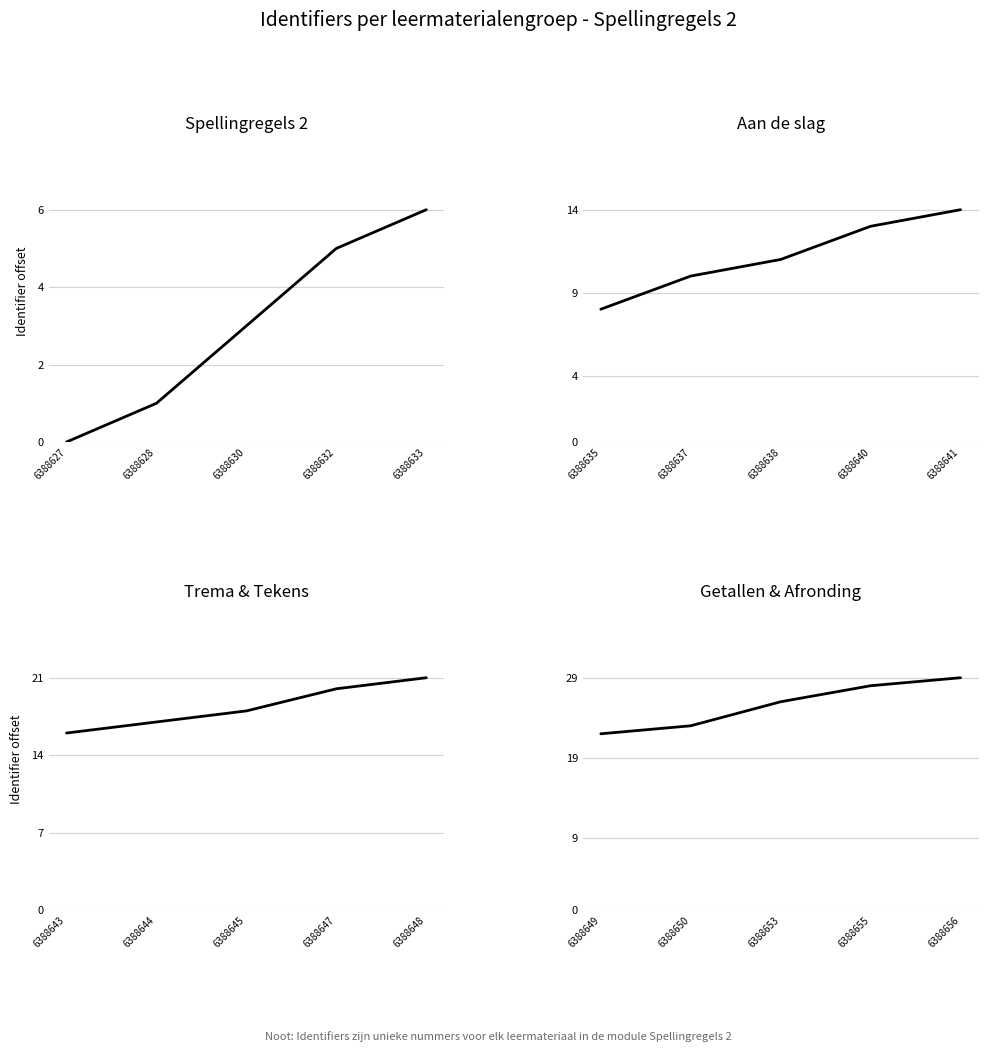

What is the difference between the maximum and minimum values in the Trema & Tekens series?

5